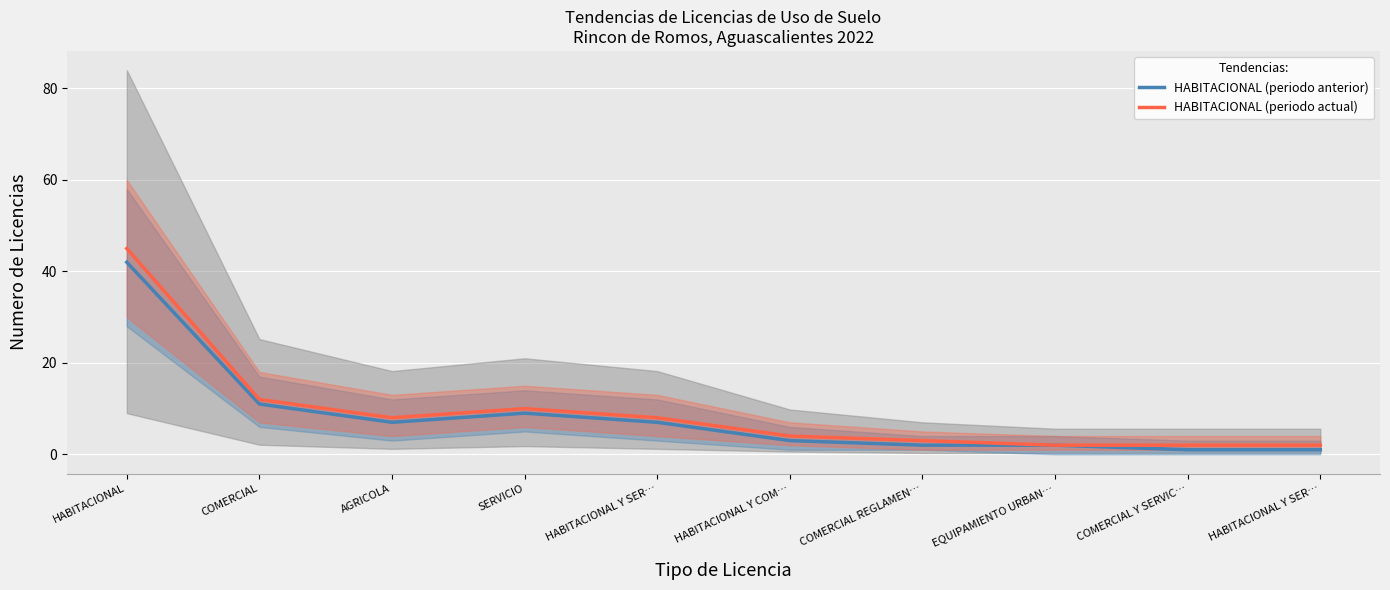

Reading right to left, transcribe all the data shown in this chart.

HABITACIONAL (periodo anterior): HABITACIONAL Y SER…=1	COMERCIAL Y SERVIC…=1	EQUIPAMIENTO URBAN…=2	COMERCIAL REGLAMEN…=2	HABITACIONAL Y COM…=3	HABITACIONAL Y SER…=7	SERVICIO=9	AGRICOLA=7	COMERCIAL=11	HABITACIONAL=42
HABITACIONAL (periodo actual): HABITACIONAL Y SER…=2	COMERCIAL Y SERVIC…=2	EQUIPAMIENTO URBAN…=2	COMERCIAL REGLAMEN…=3	HABITACIONAL Y COM…=4	HABITACIONAL Y SER…=8	SERVICIO=10	AGRICOLA=8	COMERCIAL=12	HABITACIONAL=45